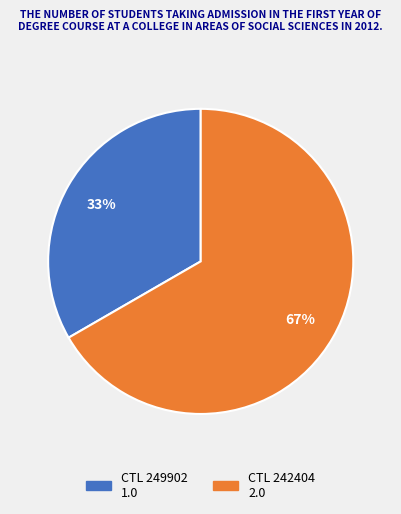

Does any single category account for the majority?

Yes